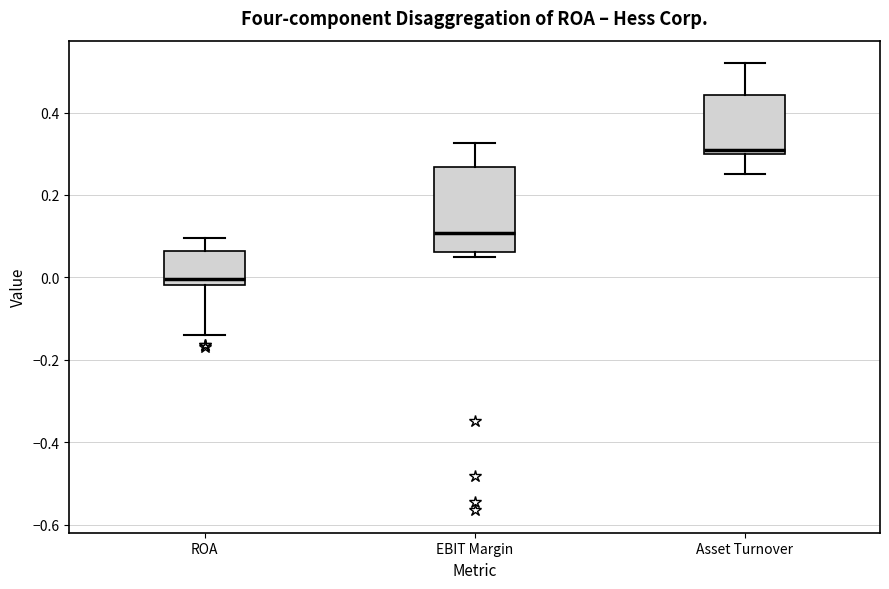

Which box has the lowest median line?

ROA